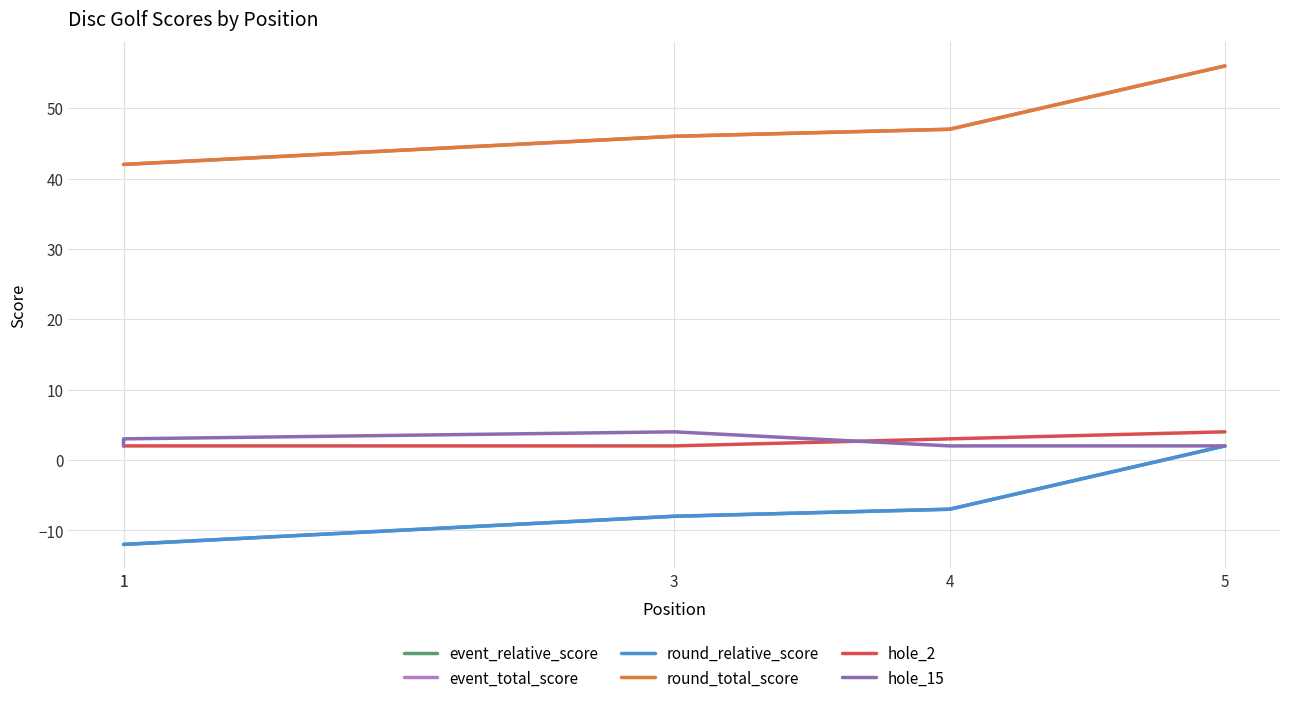

Is the value of round_relative_score at 3 greater than the value of hole_15 at 5?

No